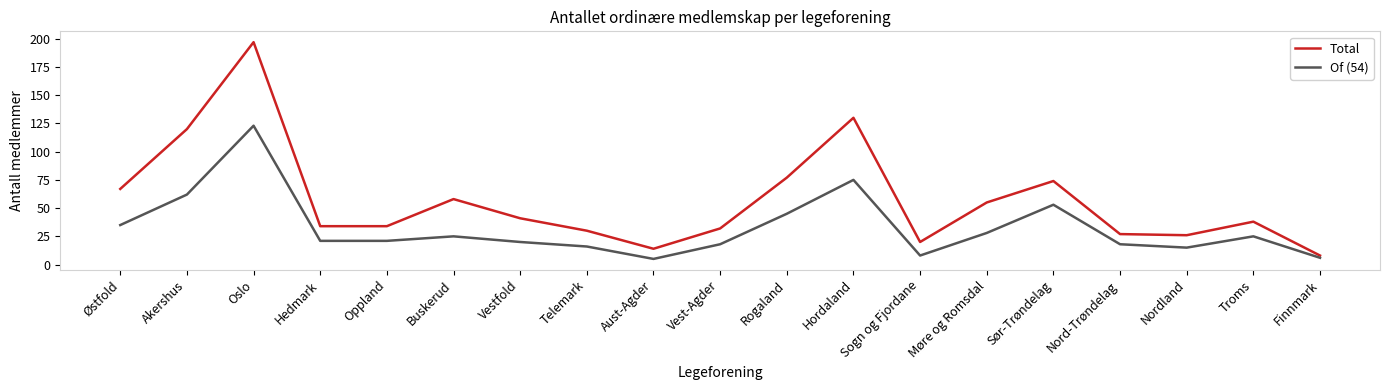

True or false: Total and Of (54) intersect in this chart.

False